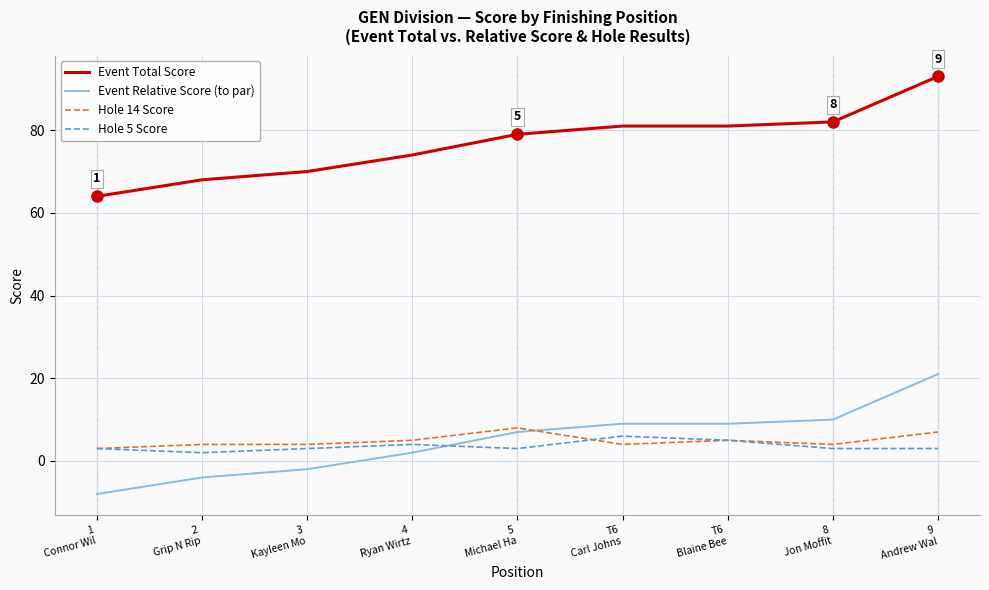

What is the maximum value shown in the chart?

93